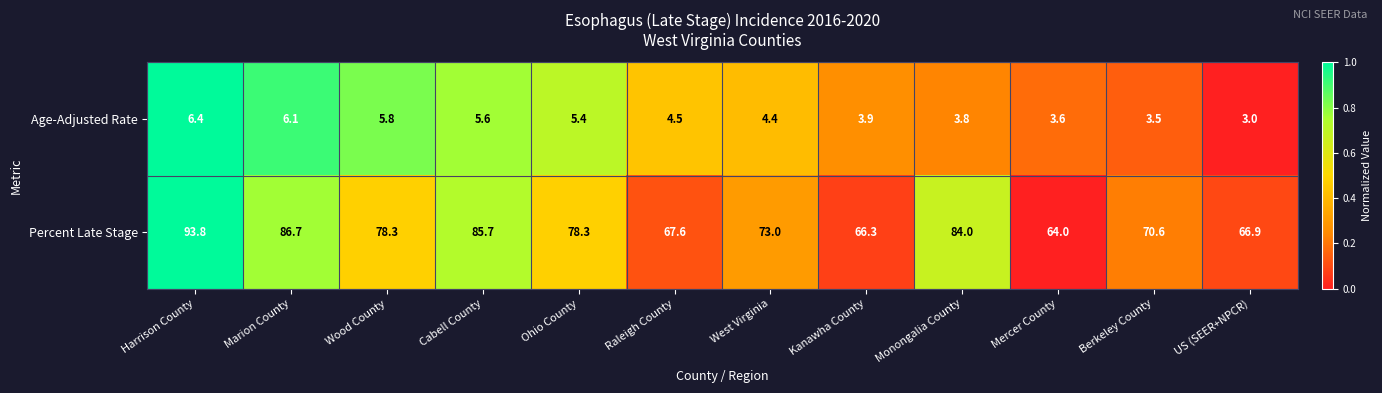

Which series changed the most between Kanawha County and US (SEER+NPCR)?

Age-Adjusted Rate